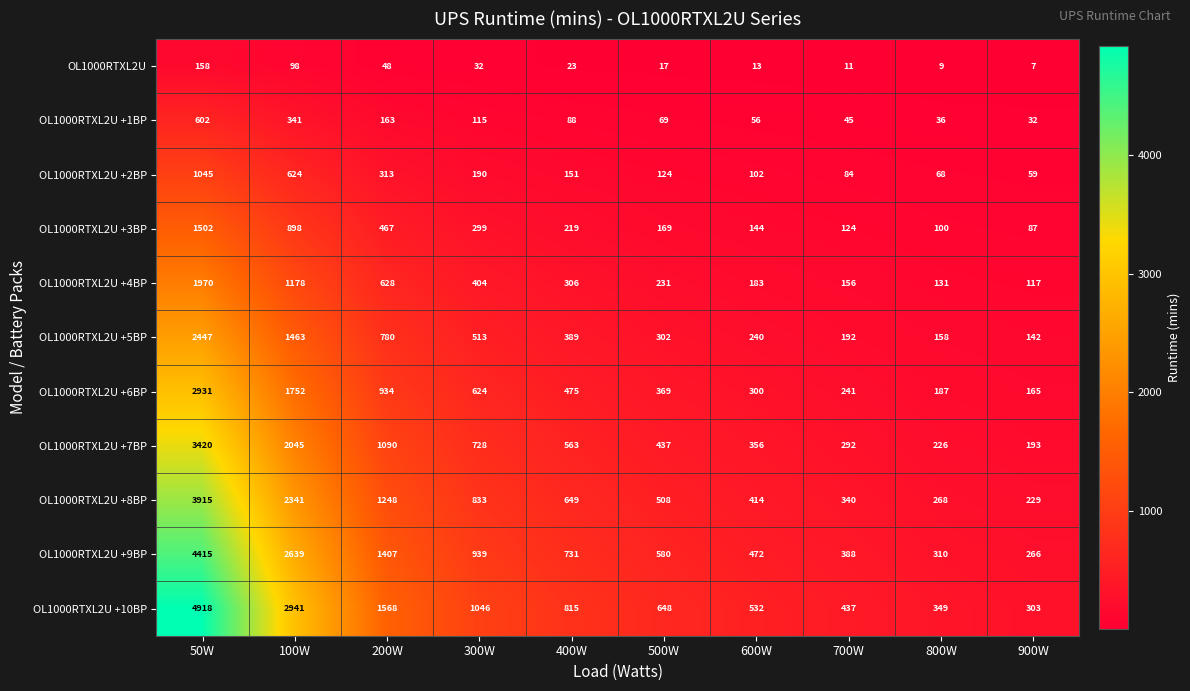

What is the lowest value of the OL1000RTXL2U +4BP series?

117